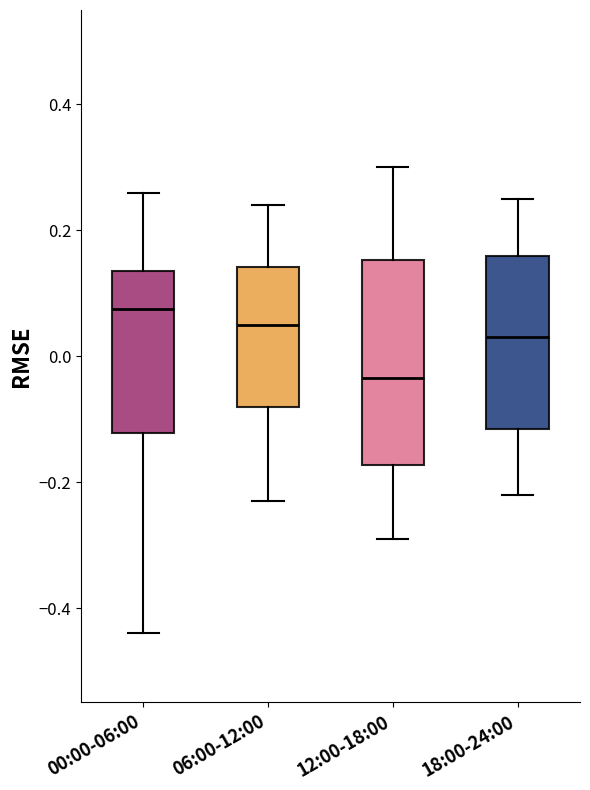

Reading left to right, transcribe this box plot: for each box, give where its median line is, the range the box spans, and where its two whiskers end, as read against the y-axis. The values are not printed on the chart, so give them approximately, as read against the axis.

00:00-06:00: median 0.08, box -0.12 to 0.14, whiskers -0.44 to 0.26
06:00-12:00: median 0.06, box -0.08 to 0.14, whiskers -0.22 to 0.24
12:00-18:00: median -0.04, box -0.18 to 0.16, whiskers -0.28 to 0.30
18:00-24:00: median 0.04, box -0.12 to 0.16, whiskers -0.22 to 0.26